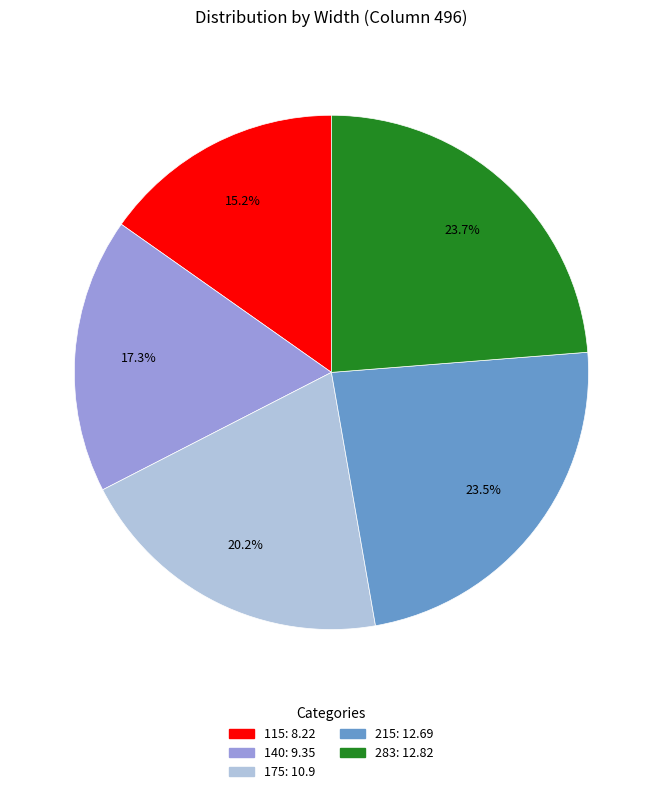

Is it true that 215 is 32% of the pie?

False